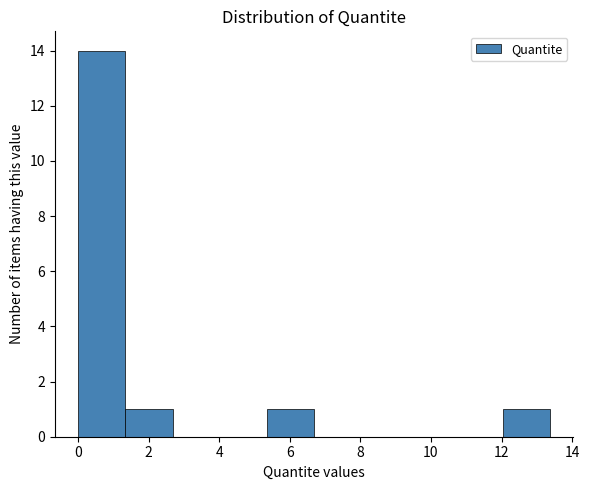

How tall is the bar that spans 5.4 to 6.6 on the x-axis? Neither the bar edges nor the heights are printed on the chart, so give them approximately, as read against the axes.

1